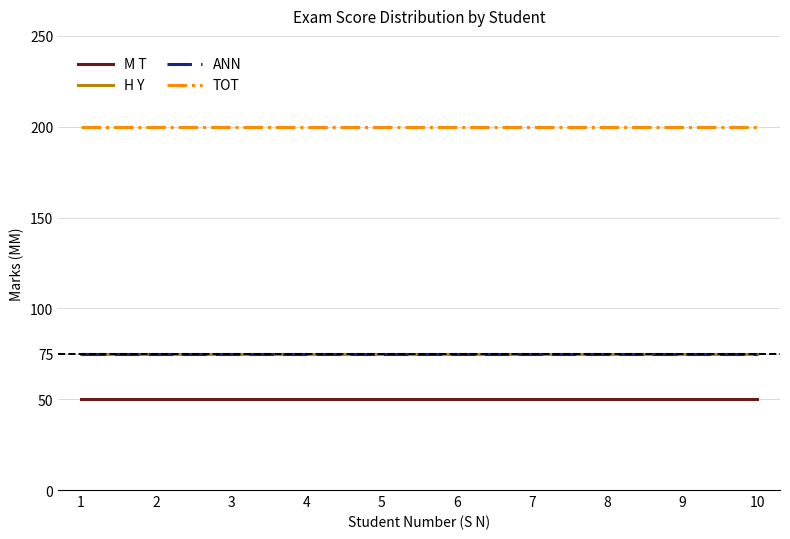

Is it true that H Y equals 75 at 8?

True